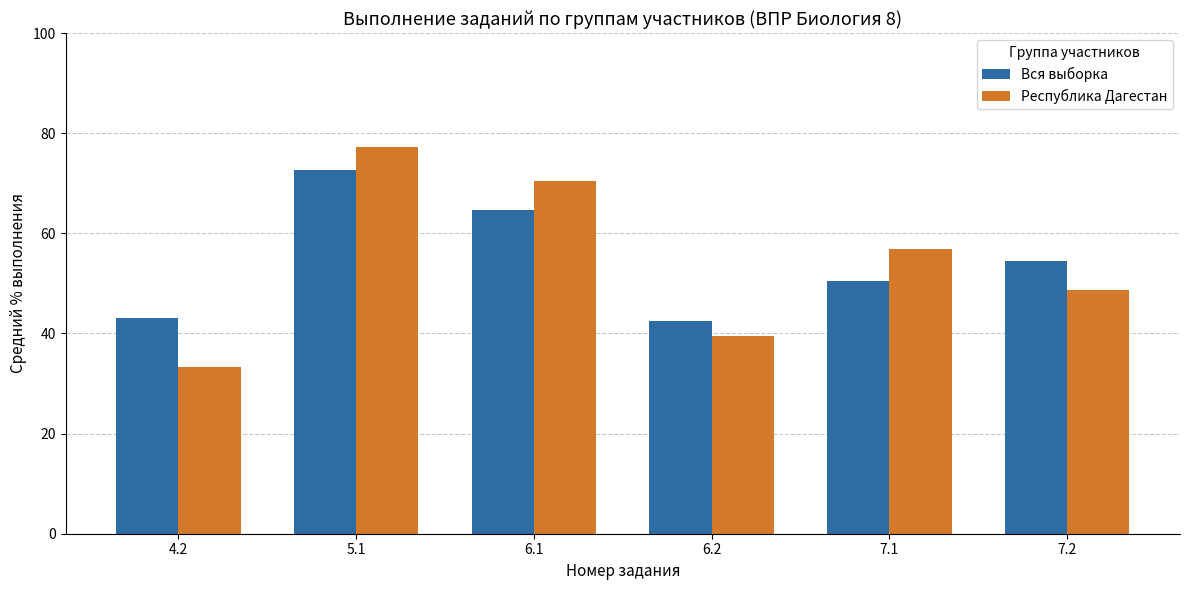

What is the average value of the Республика Дагестан series?

54.3